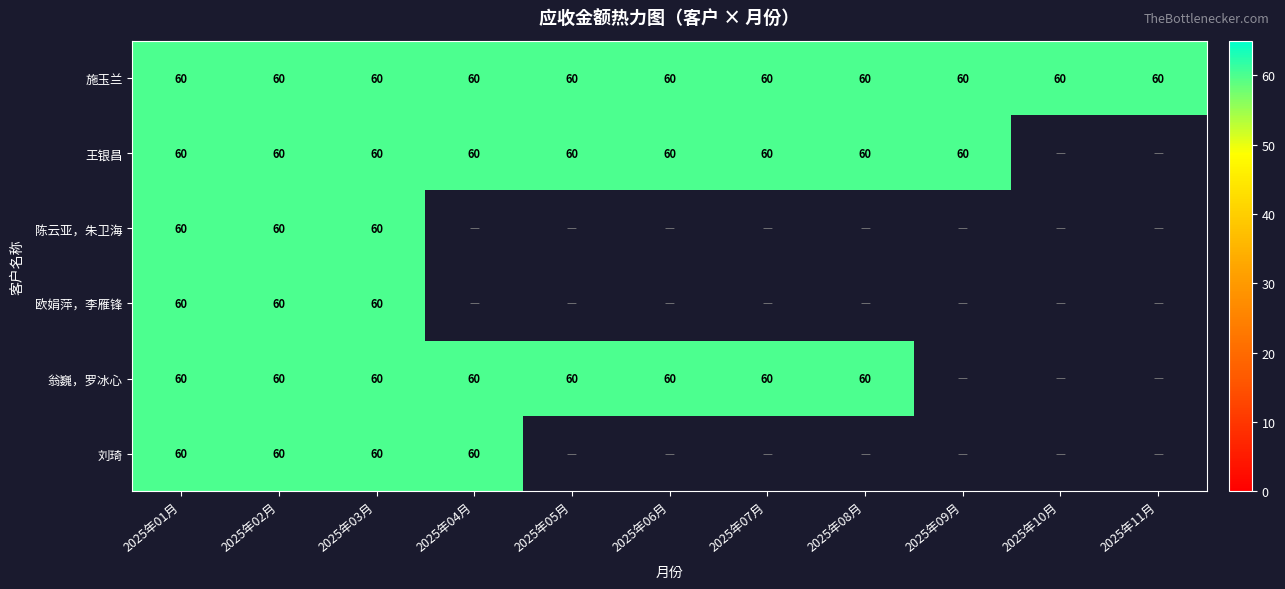

Which series has the widest spread of values?

王银昌